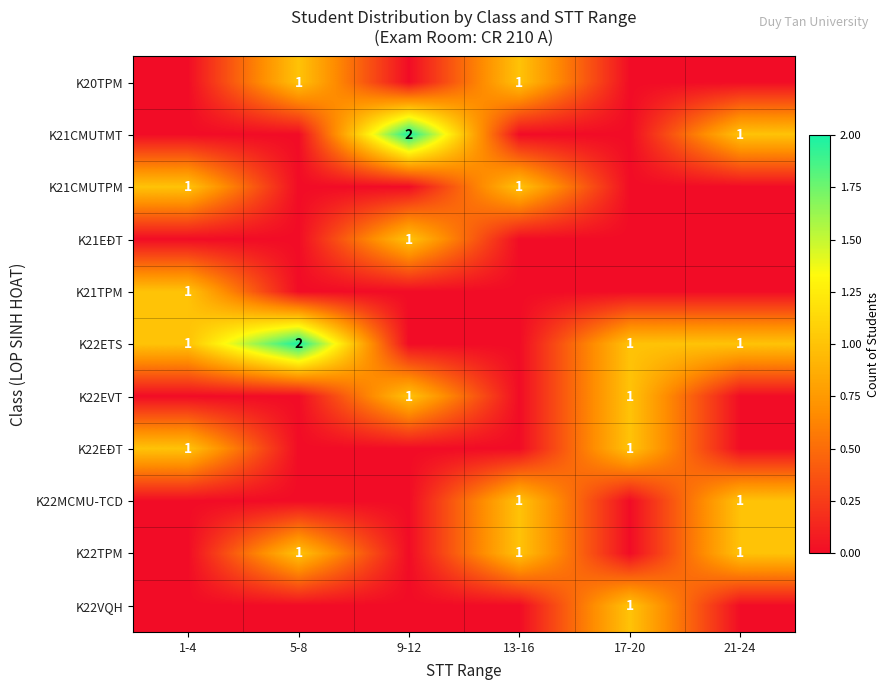

True or false: K22EĐT has a value of 1 at 17-20.

True